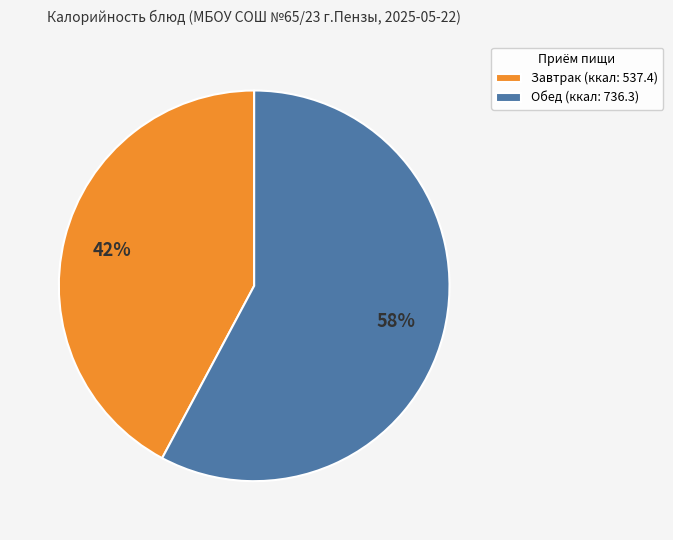

Does any single category account for the majority?

Yes